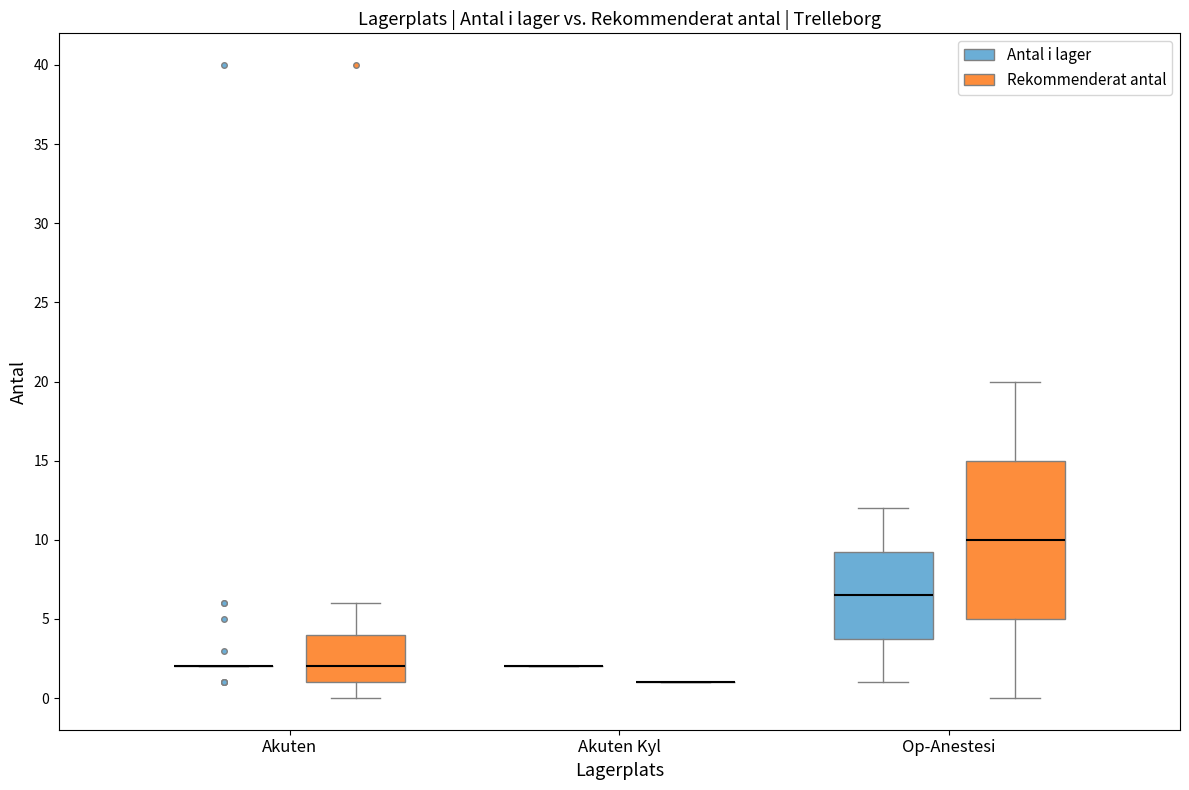

Comparing the boxes themselves (not the whiskers), which one is the tallest?

Op-Anestesi (Rekommenderat antal)